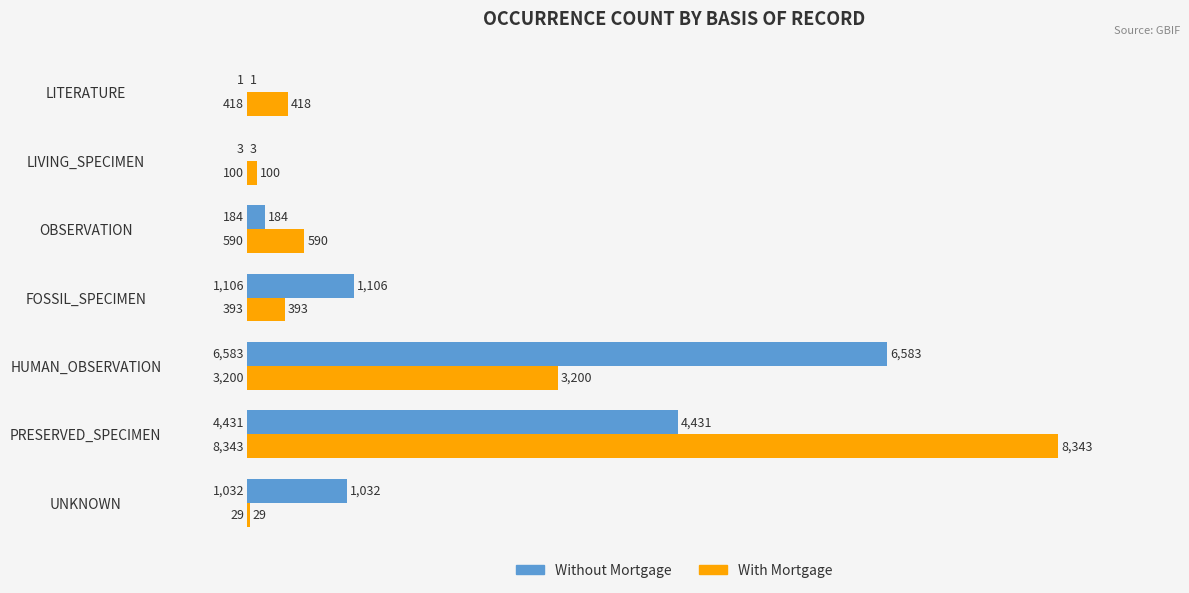

What is the sum of the Without Mortgage values at LITERATURE and LIVING_SPECIMEN?

4